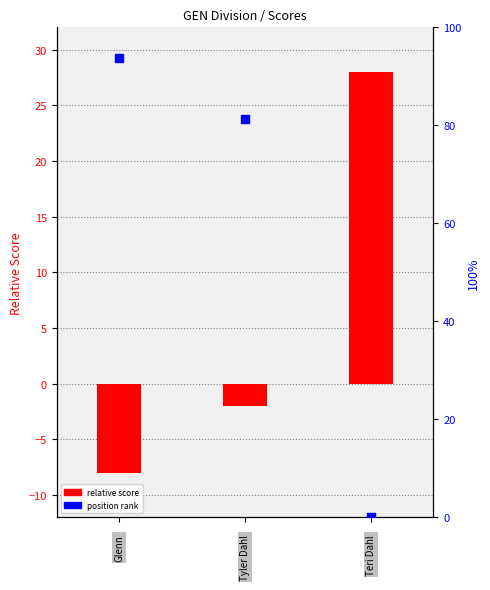

Which series has the largest Y range (max minus min)?

position rank